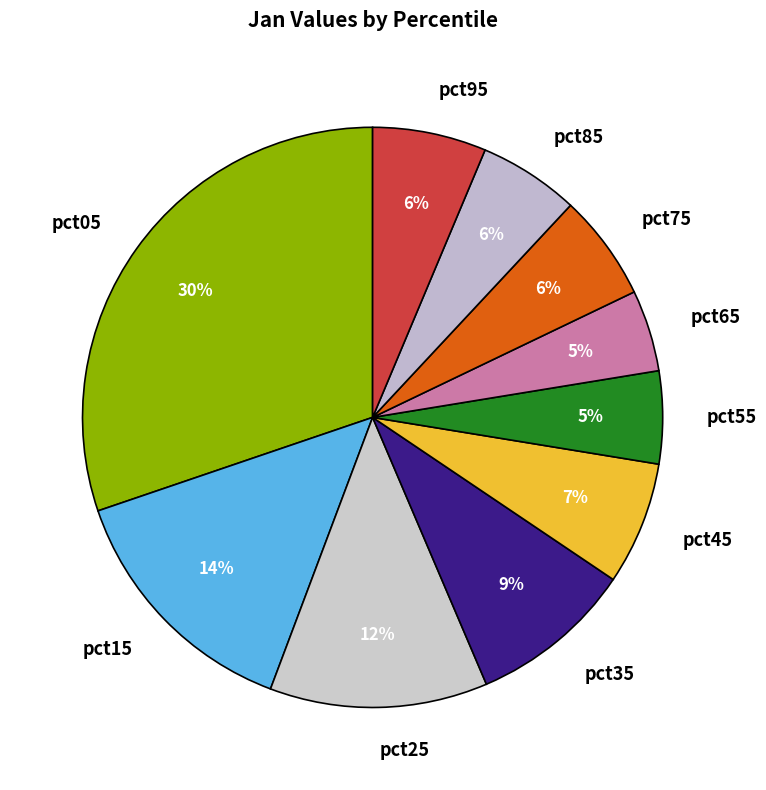

What percentage is the pct65 slice, to the nearest percent?

5%